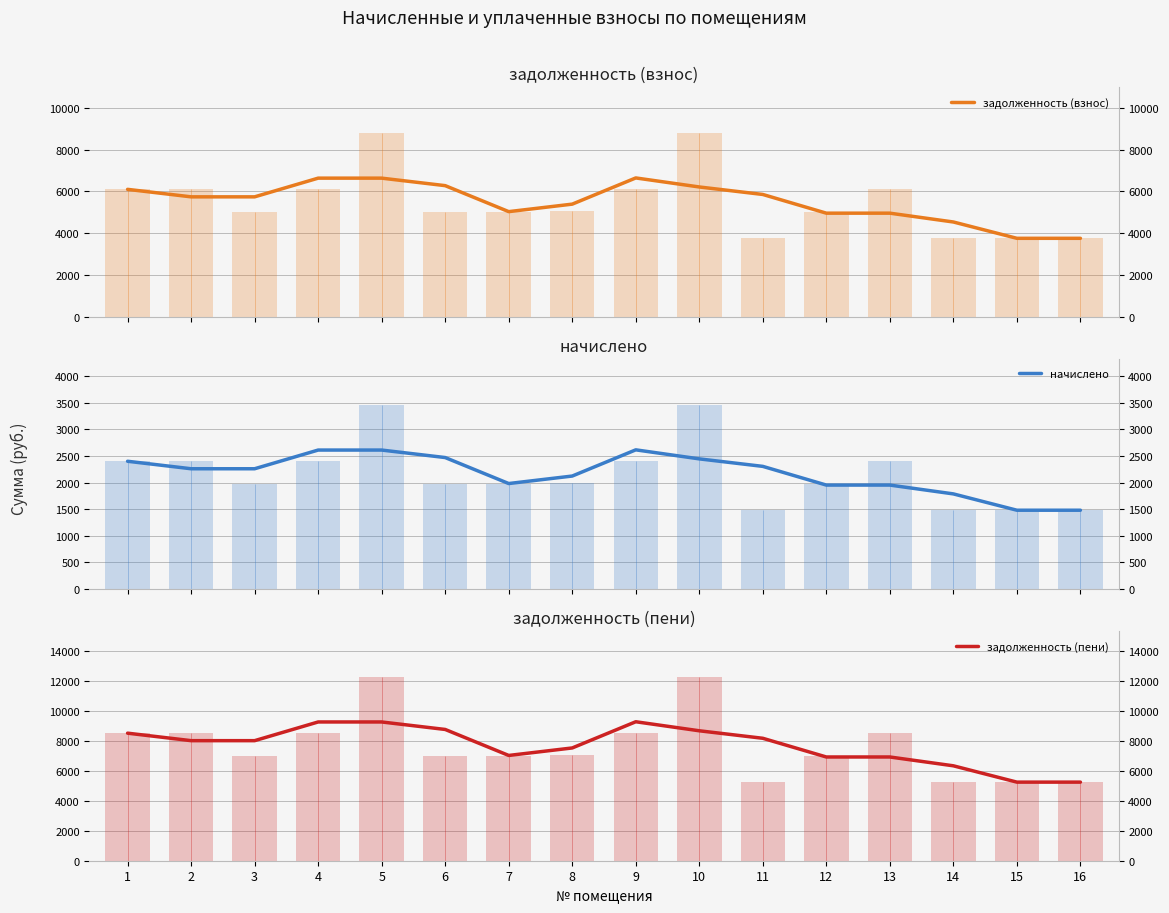

Does the chart contain any negative values?

No